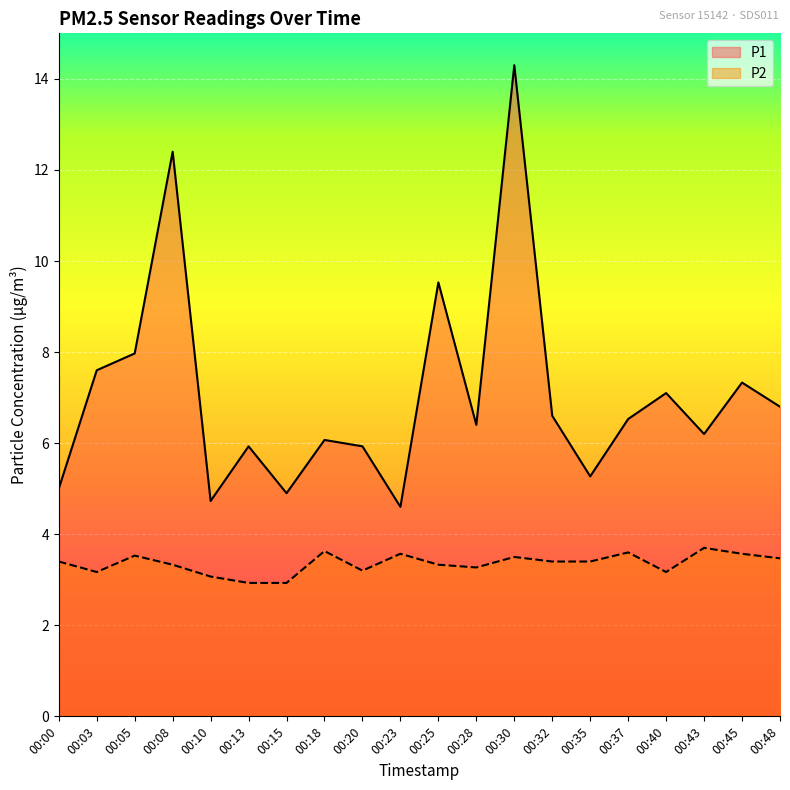

Reading left to right, list all the values displayed in this chart.

P1: 5.0	7.6	8.0	12.4	4.7	5.9	4.9	6.1	5.9	4.6	9.5	6.4	14.3	6.6	5.3	6.5	7.1	6.2	7.3	6.8
P2: 3.4	3.2	3.5	3.3	3.1	2.9	2.9	3.6	3.2	3.6	3.3	3.3	3.5	3.4	3.4	3.6	3.2	3.7	3.6	3.5